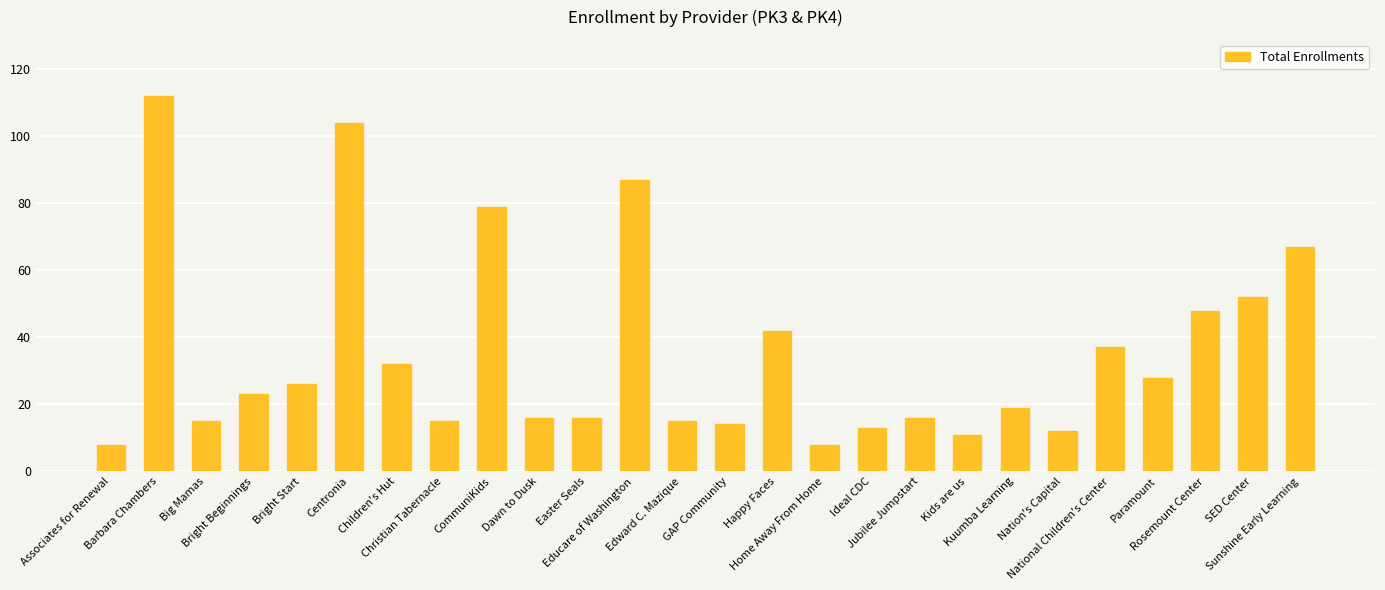

Which has a higher value, Centronia or Associates for Renewal?

Centronia